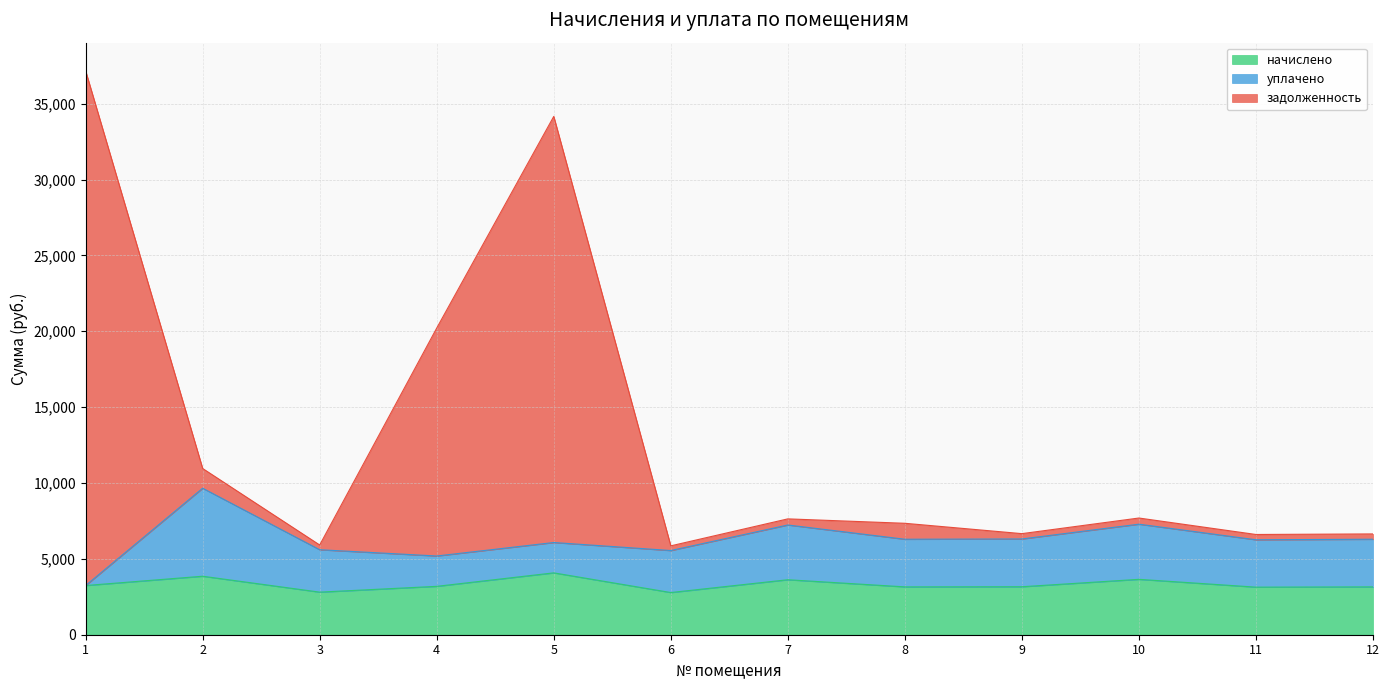

Does the chart display data point markers on the line(s)?

No